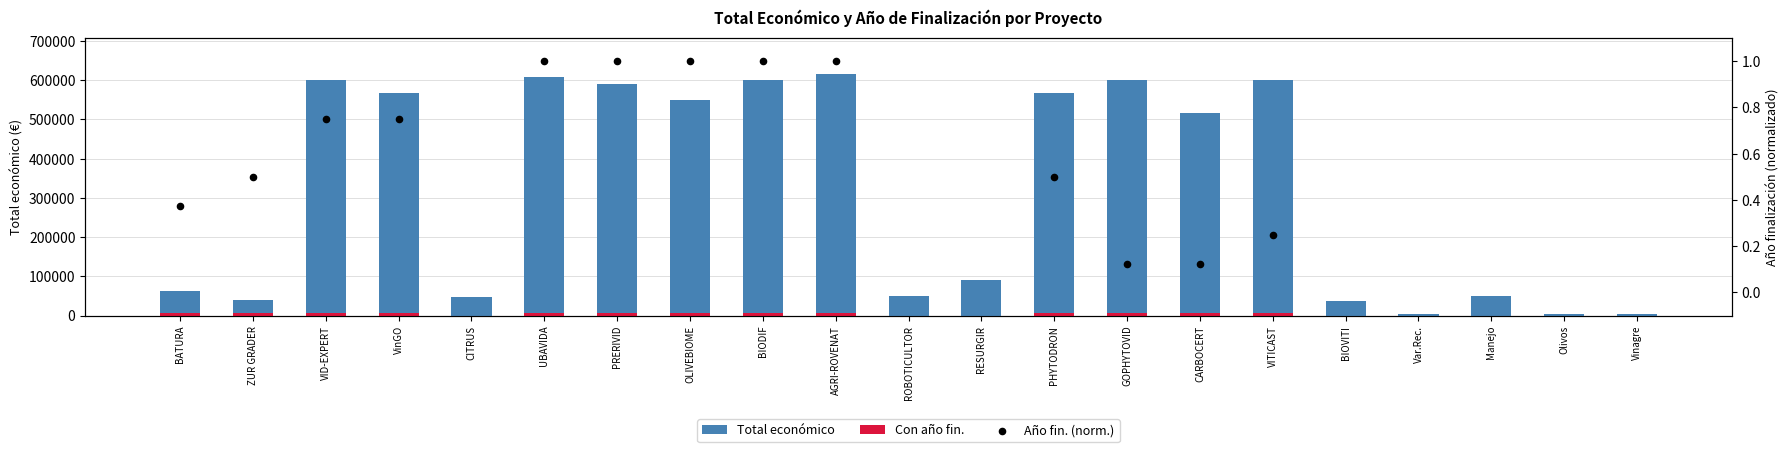

Which series has the largest Y range (max minus min)?

Total económico